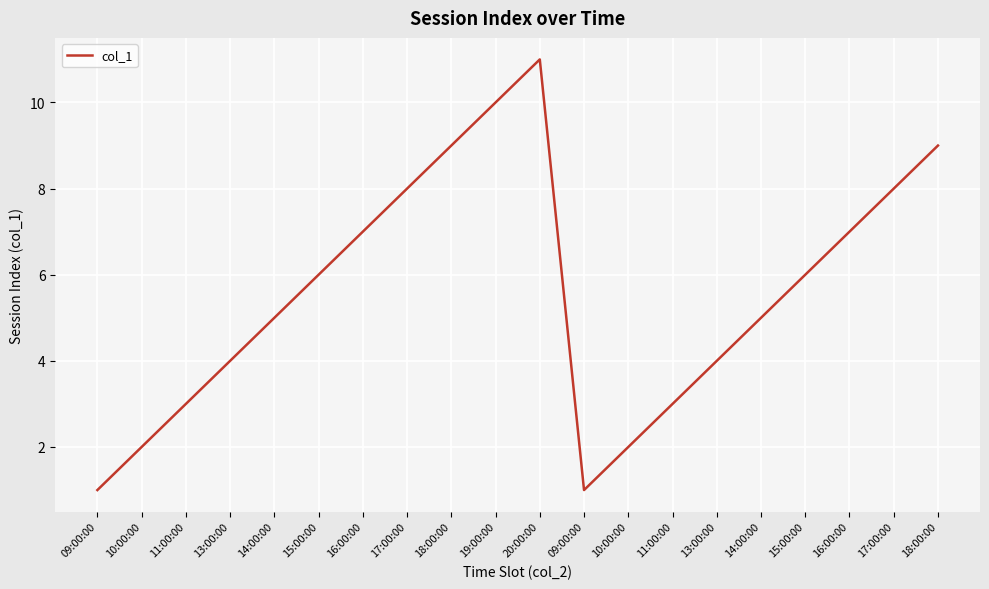

How many values are below 6?

10